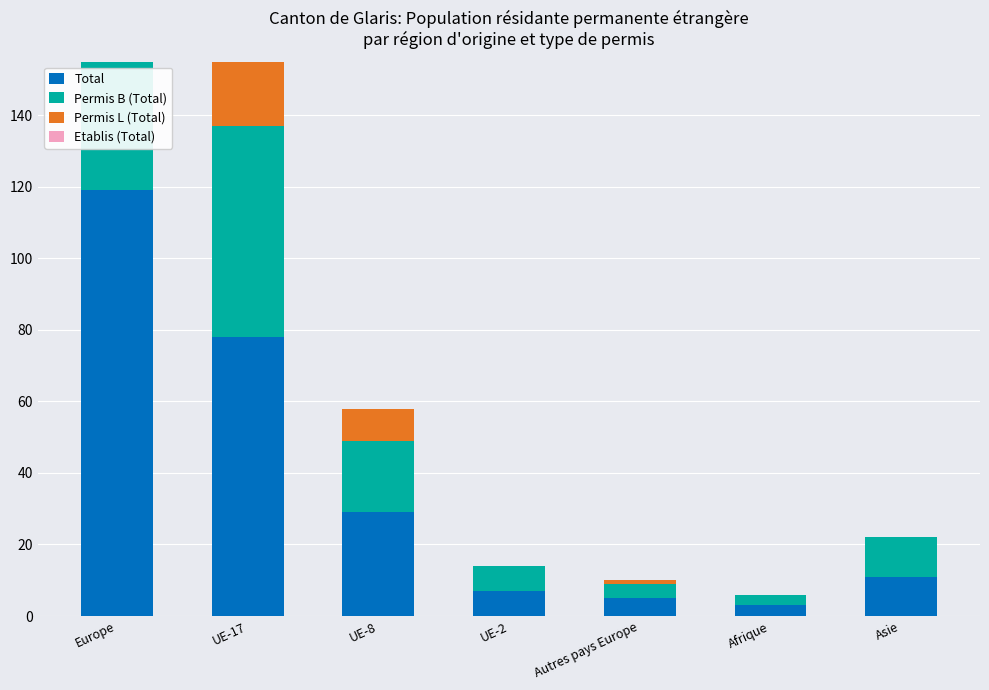

At UE-17, list the series in order from largest to smallest.

Total, Permis B (Total), Permis L (Total), Etablis (Total)